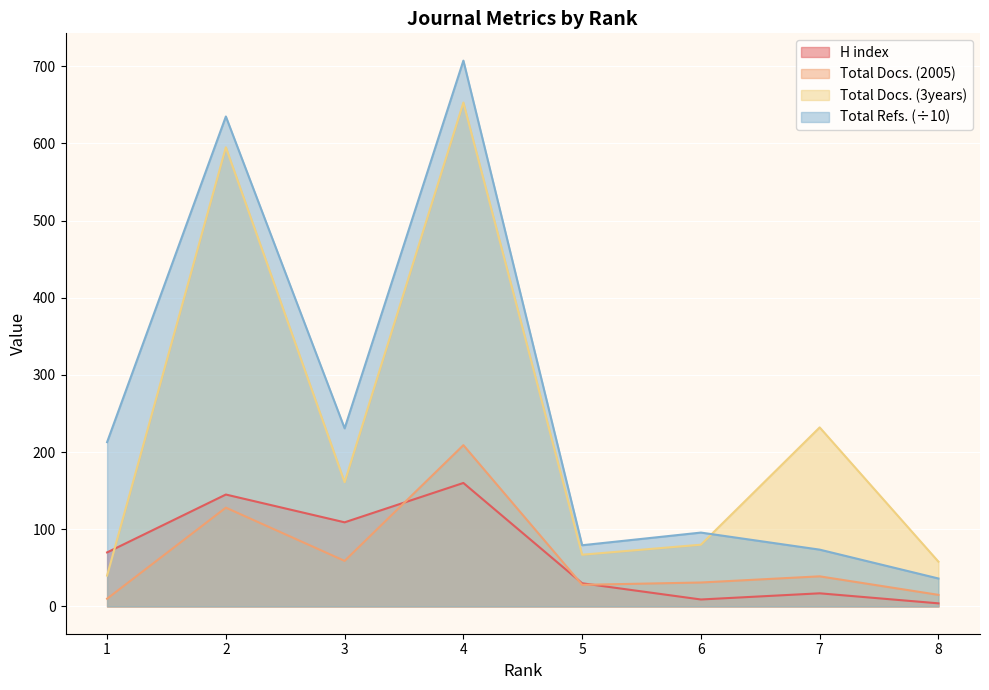

How many interior local valleys does the Total Docs. (2005) series have?

2